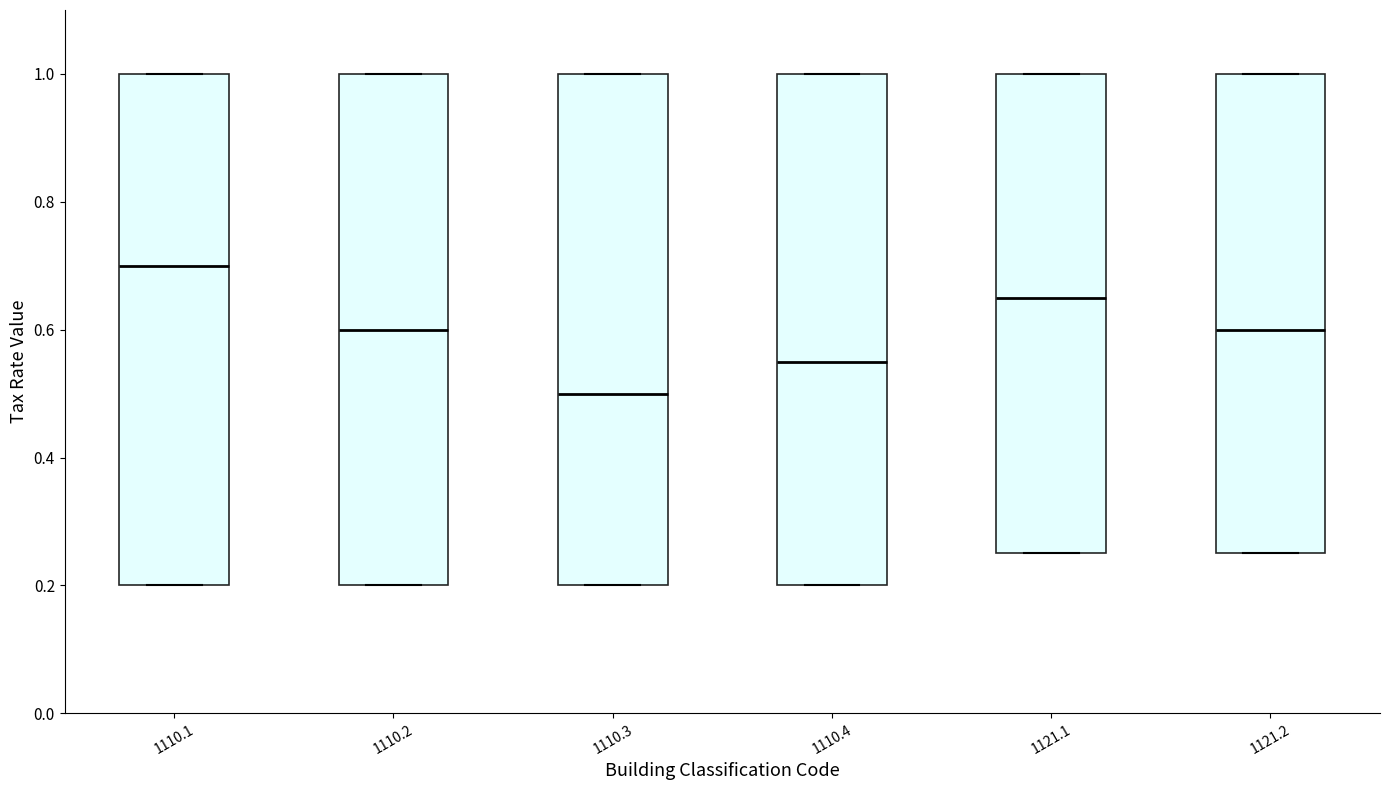

Which box's median line is the highest?

1110.1